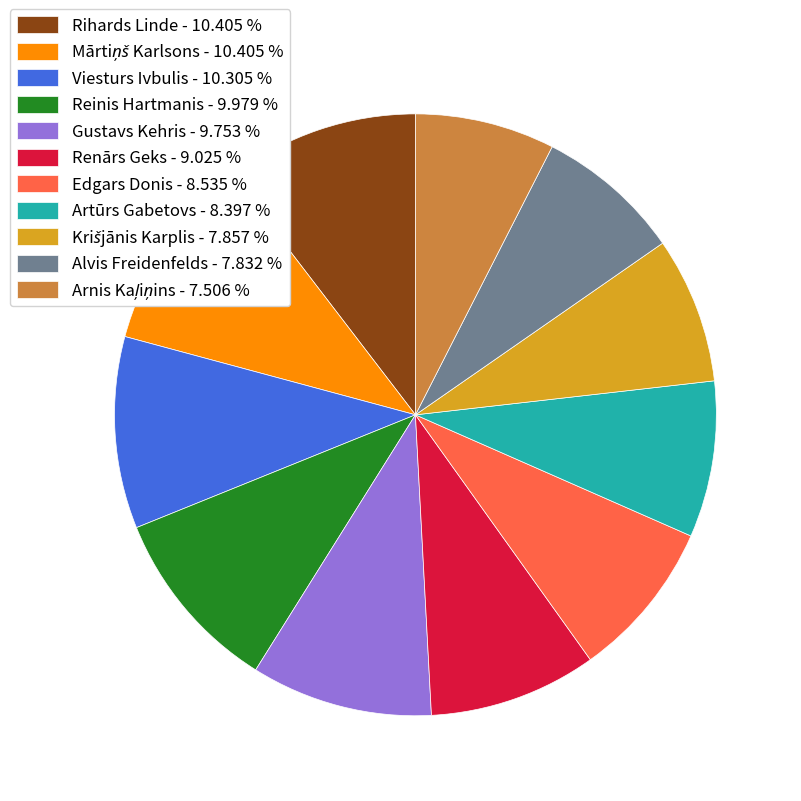

How many segments does this pie chart have?

11